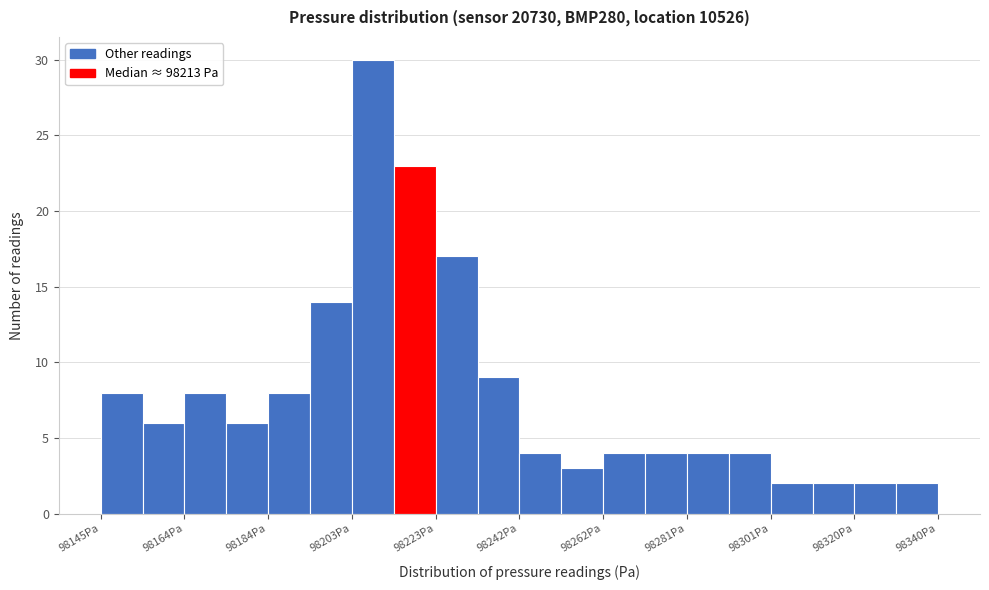

Reading left to right, list every bar in this chart as the range it spans on the x-axis followed by its height. Neither the bar edges nor the heights are printed on the chart, so give them approximately, as read against the axes.

98146 to 98154: 8
98154 to 98164: 6
98164 to 98174: 8
98174 to 98184: 6
98184 to 98194: 8
98194 to 98204: 14
98204 to 98214: 30
98214 to 98224: 23
98224 to 98232: 17
98232 to 98242: 9
98242 to 98252: 4
98252 to 98262: 3
98262 to 98272: 4
98272 to 98282: 4
98282 to 98292: 4
98292 to 98302: 4
98302 to 98310: 2
98310 to 98320: 2
98320 to 98330: 2
98330 to 98340: 2